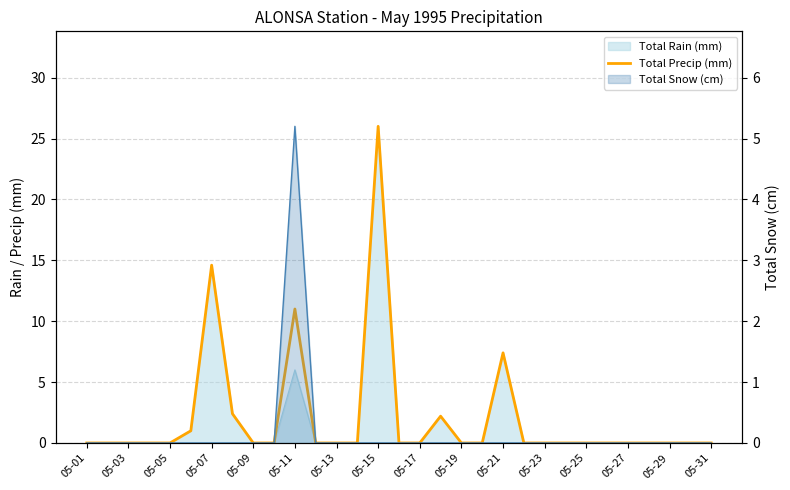

Which has a higher value, 30 or 17?

17